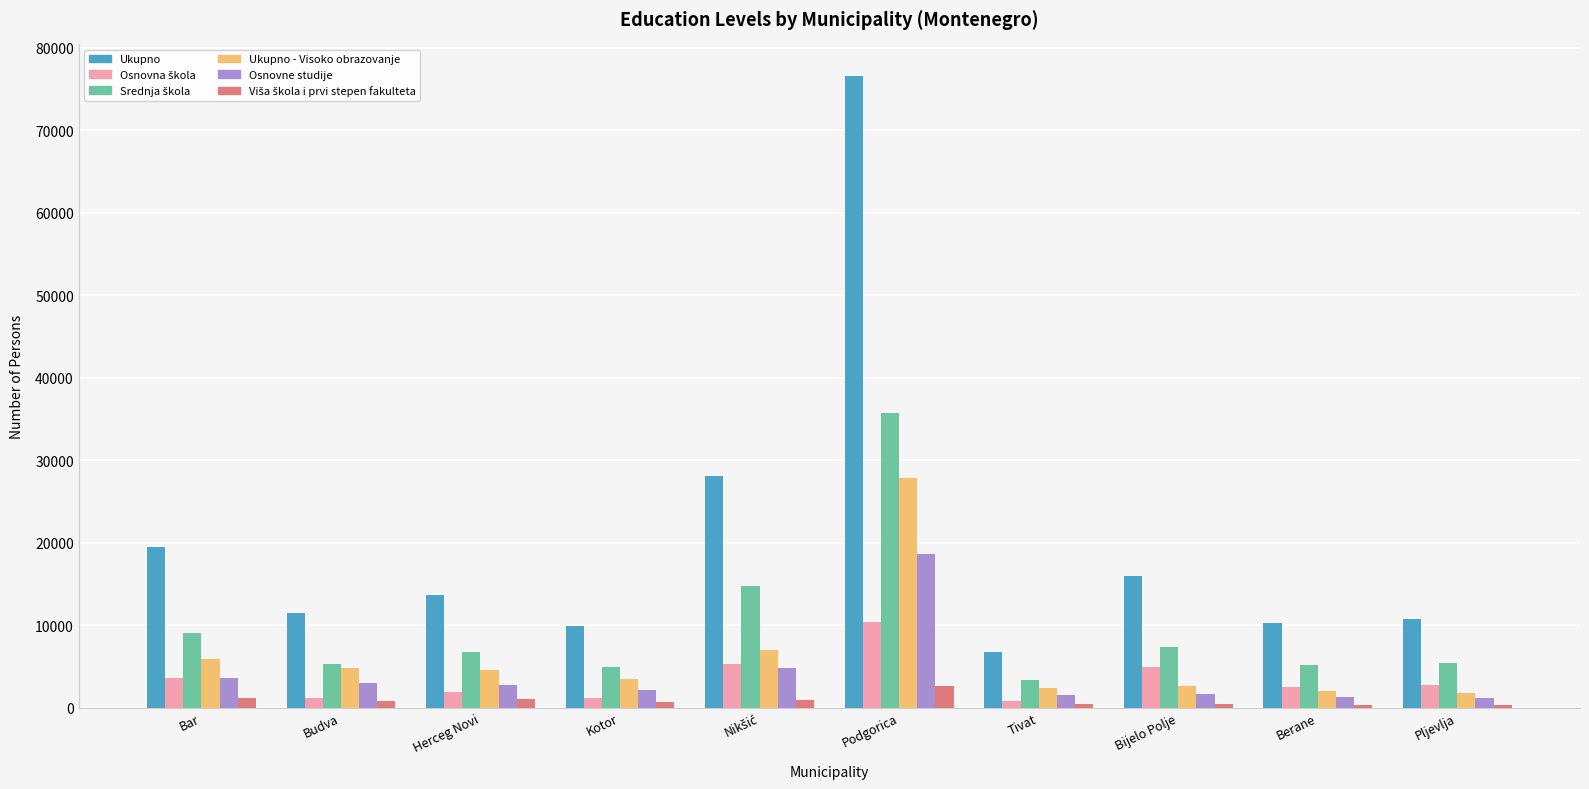

Which series has the largest total across all categories?

Ukupno